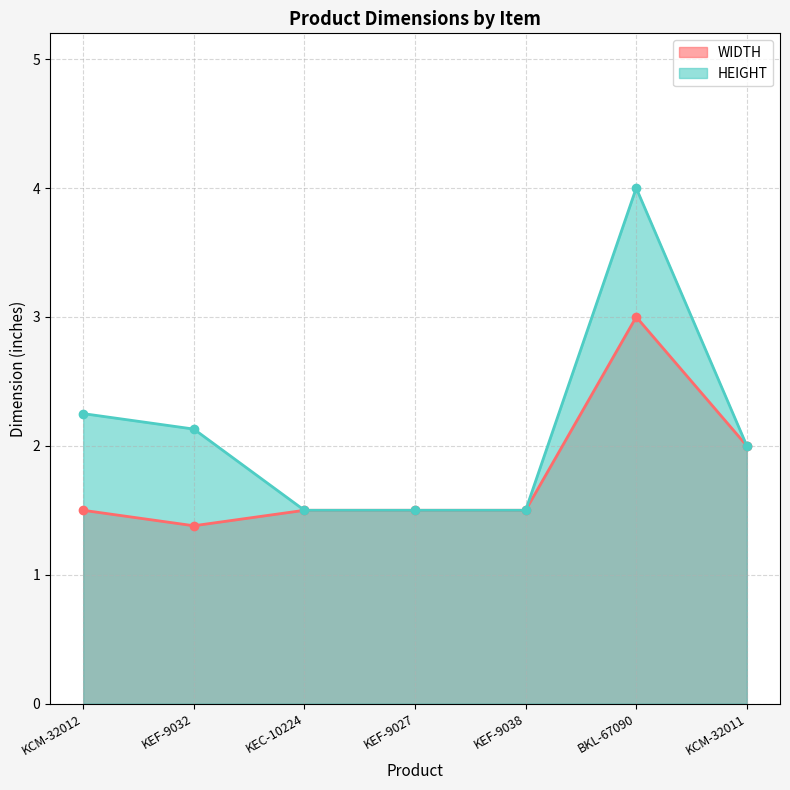

How many interior local peaks does the WIDTH series have?

1